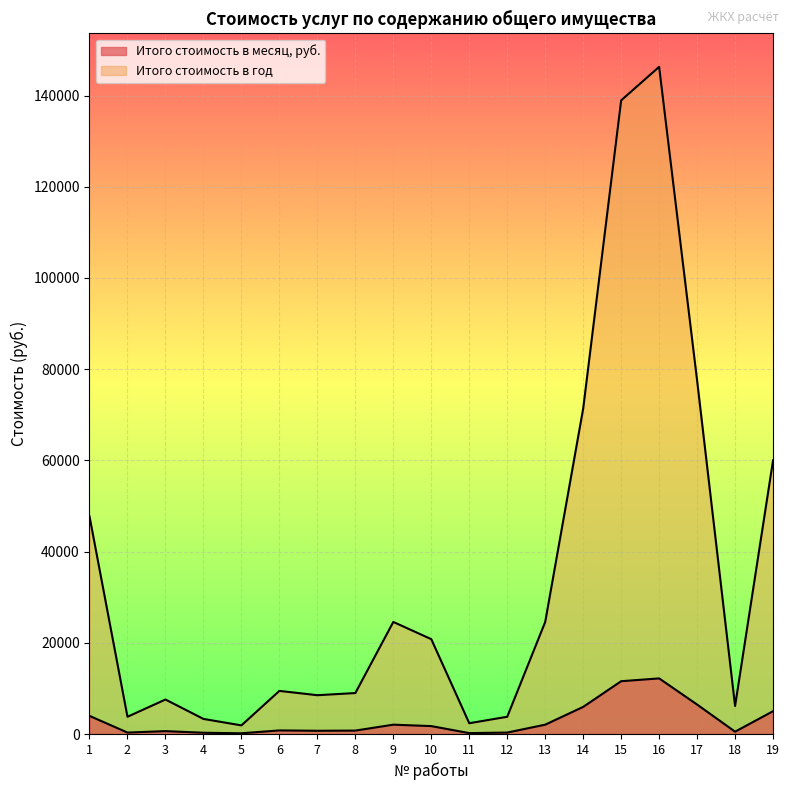

True or false: Итого стоимость в год and Итого стоимость в месяц, руб. intersect in this chart.

False